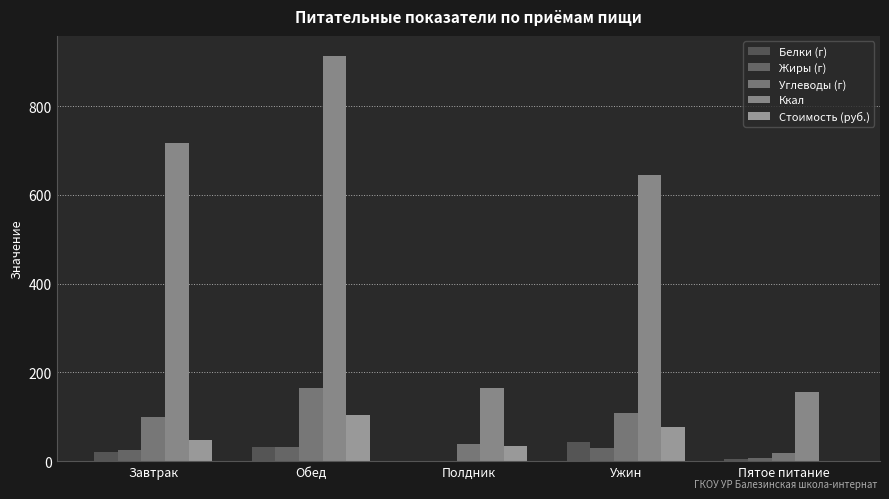

What is the average value of the Стоимость (руб.) series?

52.4